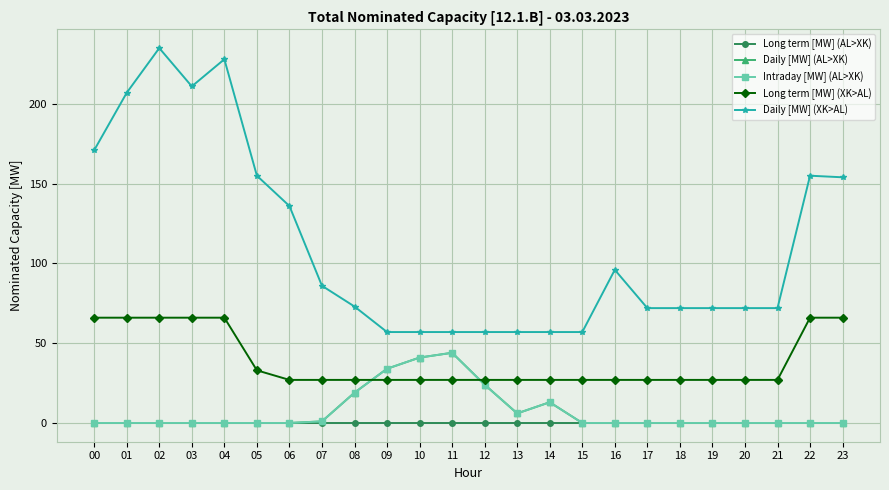

Which series has the largest total across all categories?

Daily [MW] (XK>AL)